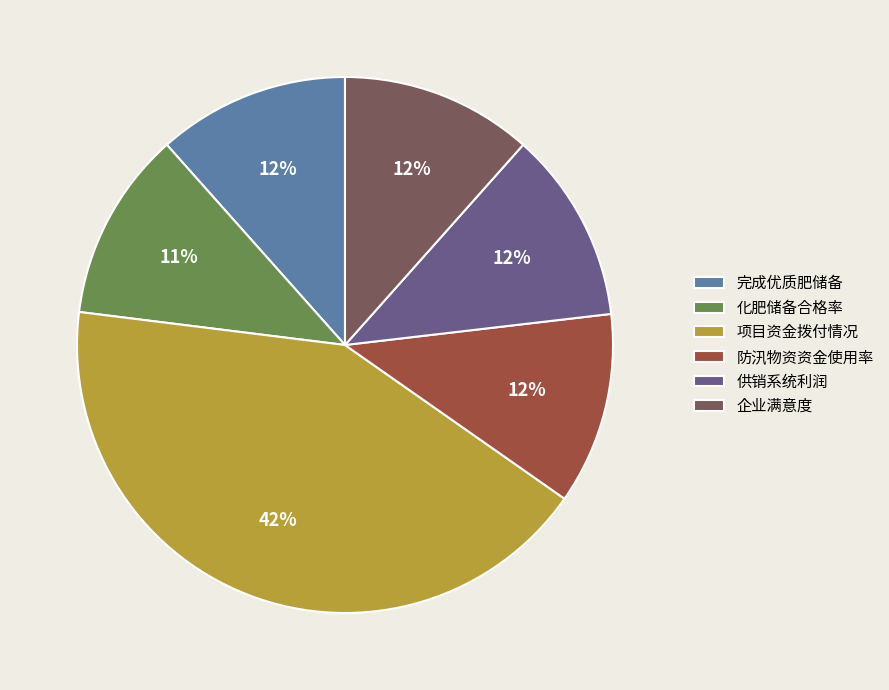

Which category has the biggest portion of the pie?

项目资金拨付情况